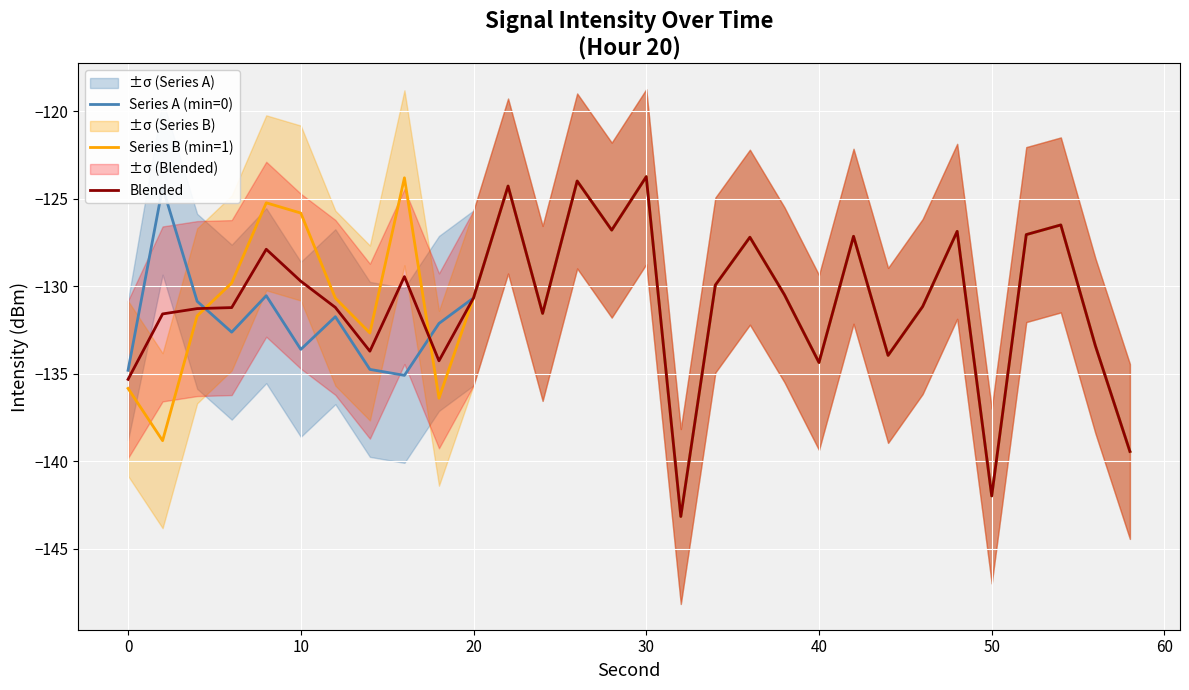

How many interior local valleys does the Series B (min=1) series have?

9